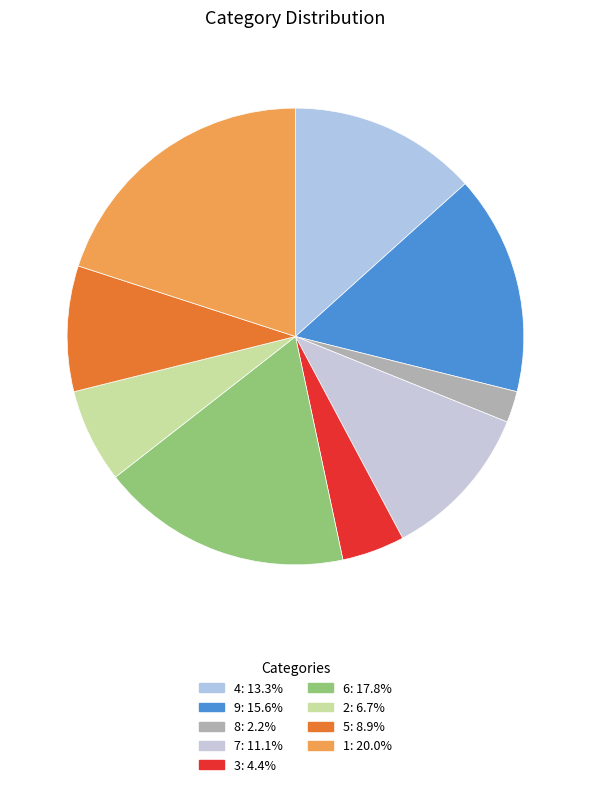

How many slices are in this pie chart?

9